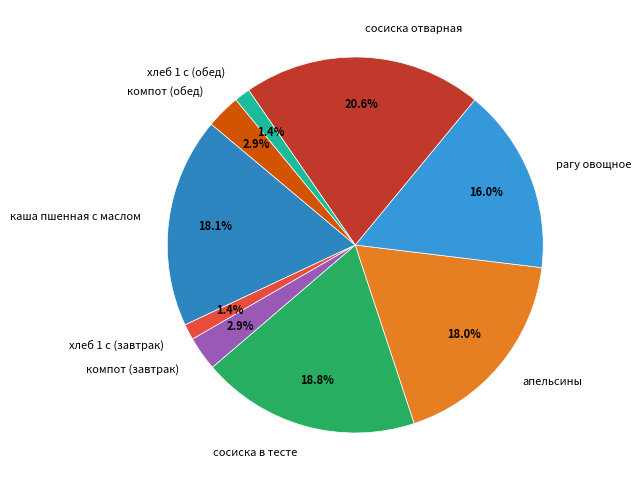

To the nearest percent, what portion does сосиска отварная represent?

21%